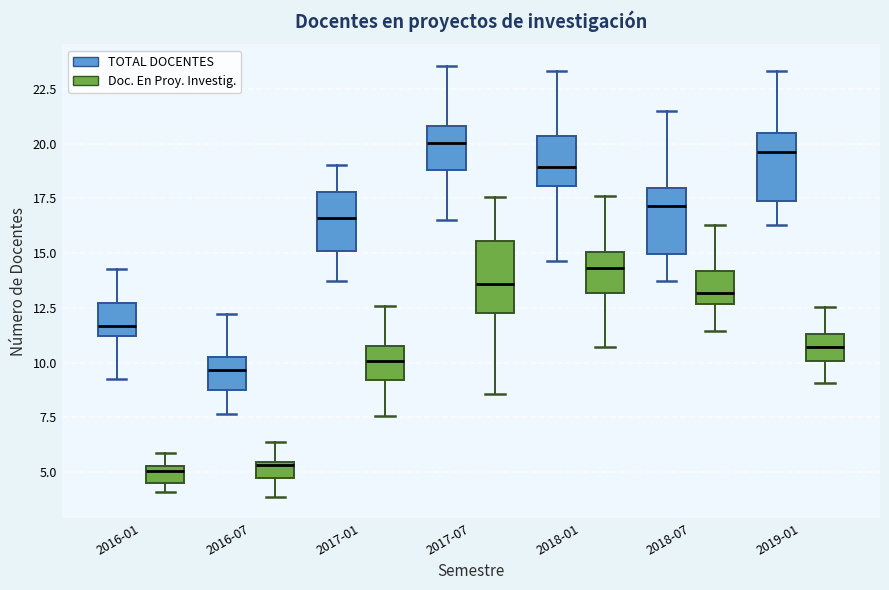

Where is the lower edge of the box for 2018-01 (TOTAL DOCENTES) on the y-axis? The values are not printed on the chart, so give them approximately, as read against the axis.

18.0